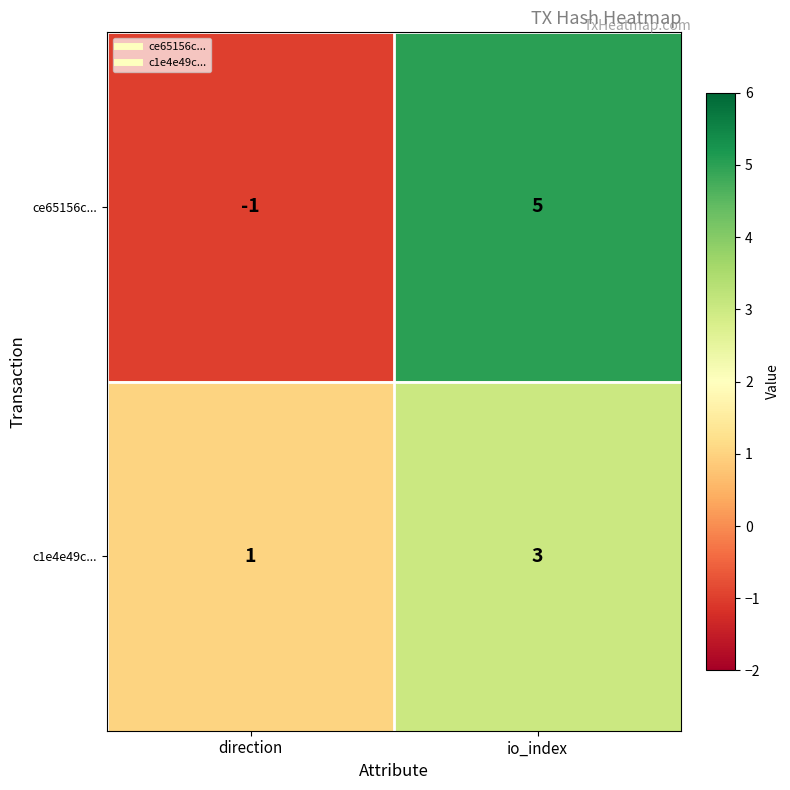

Count the number of data series in this chart.

2